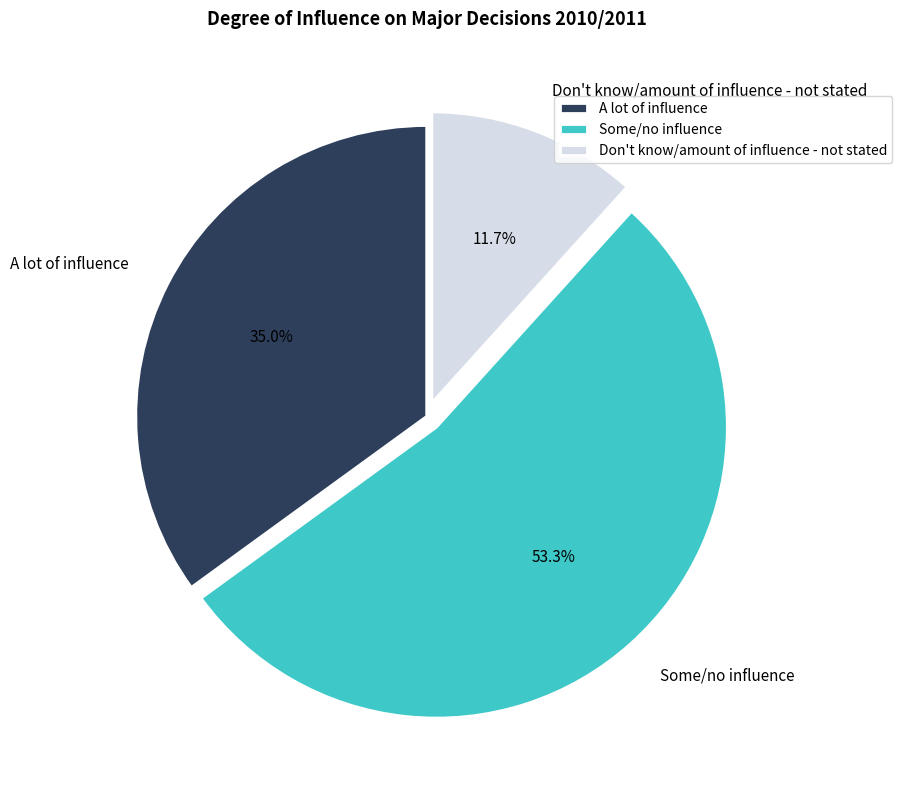

How many segments does this pie chart have?

3